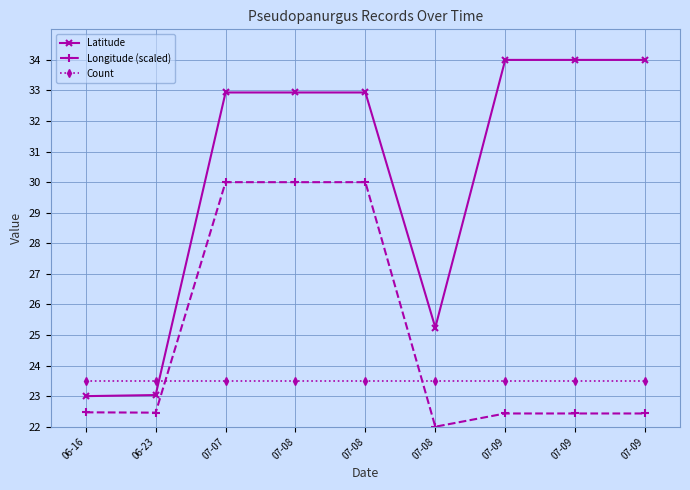

Which series has the largest range (max minus min)?

Latitude